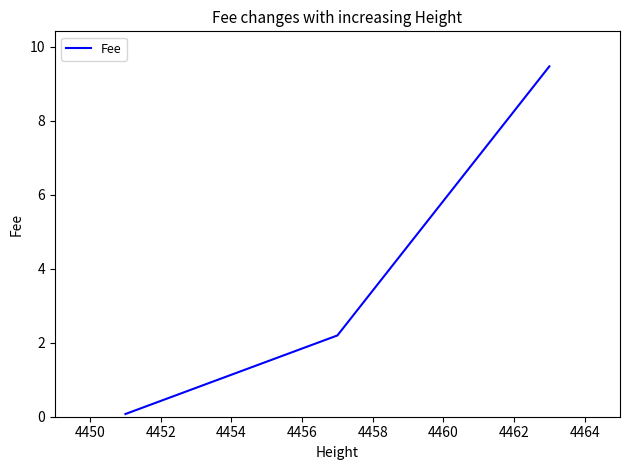

What is the sum of all values?

11.7